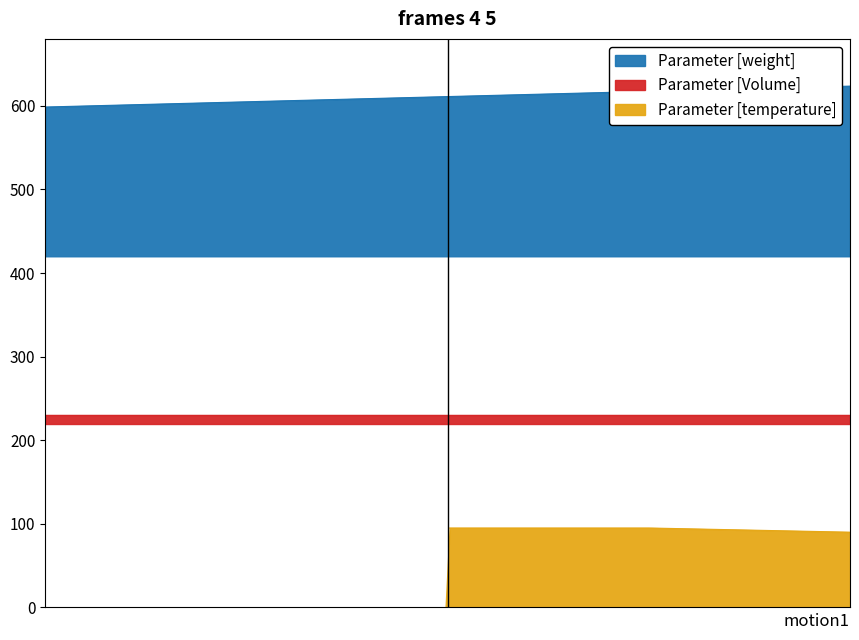

What is the lowest value of the Parameter [weight] series?

598.5